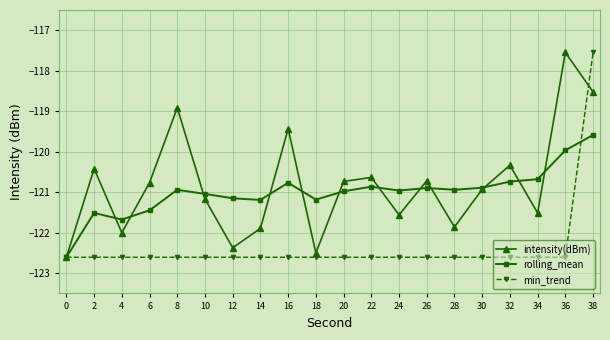

What is the minimum value shown in the chart?

-122.6